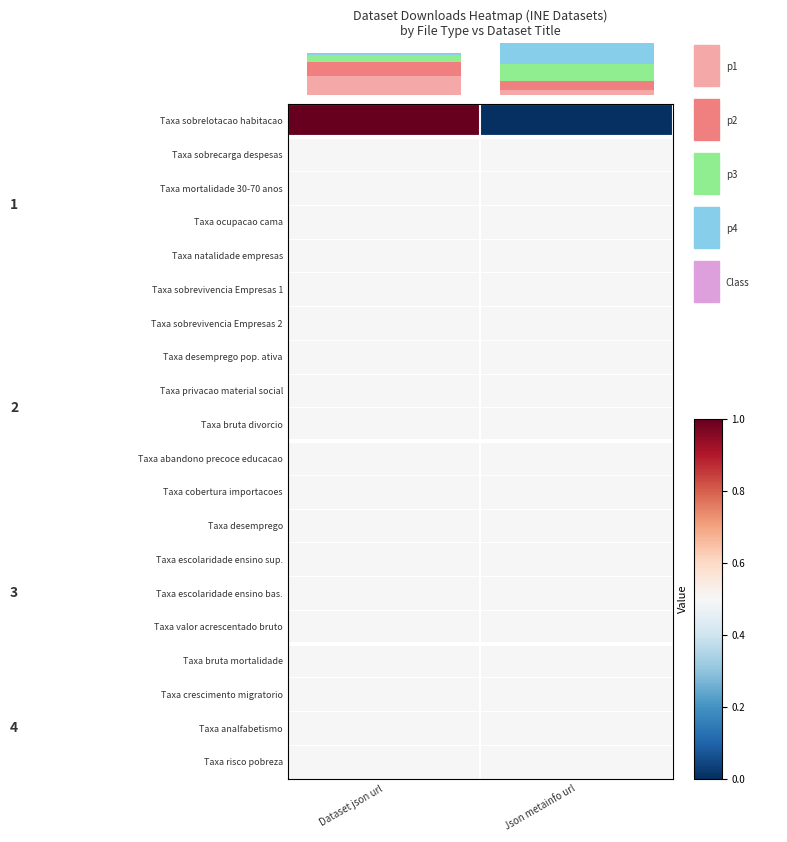

At which label does Taxa sobrelotacao habitacao reach its minimum?

Json metainfo url